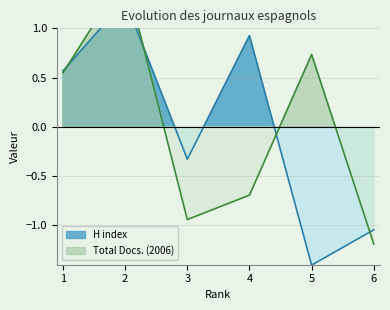

After their last crossing, which series has the higher values: H index or Total Docs. (2006)?

H index